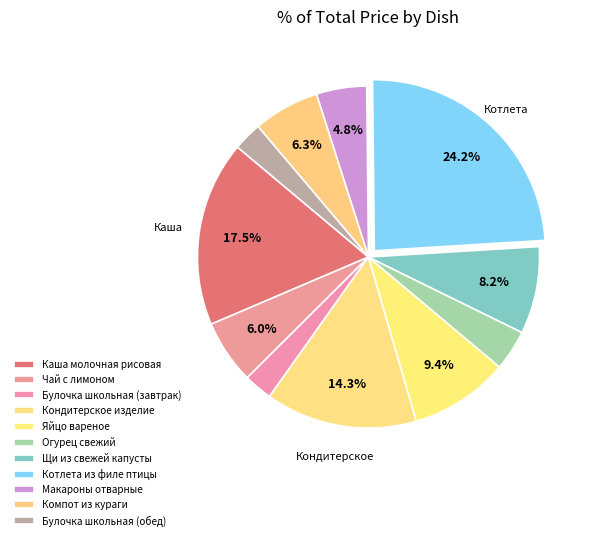

How many segments does this pie chart have?

11